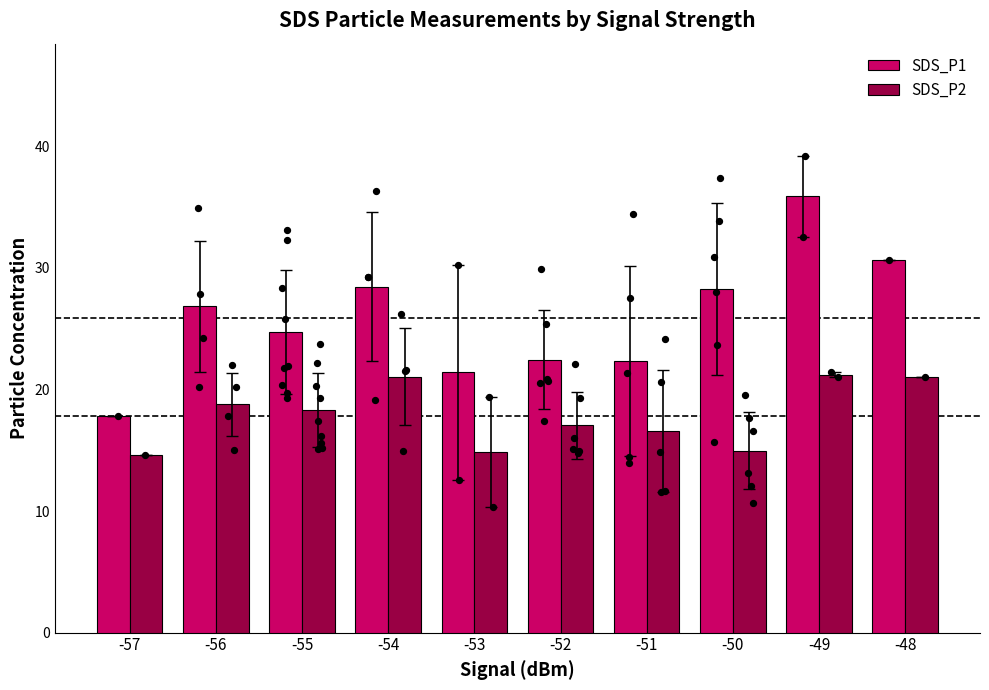

Which series contains the lowest Y value?

SDS_P2